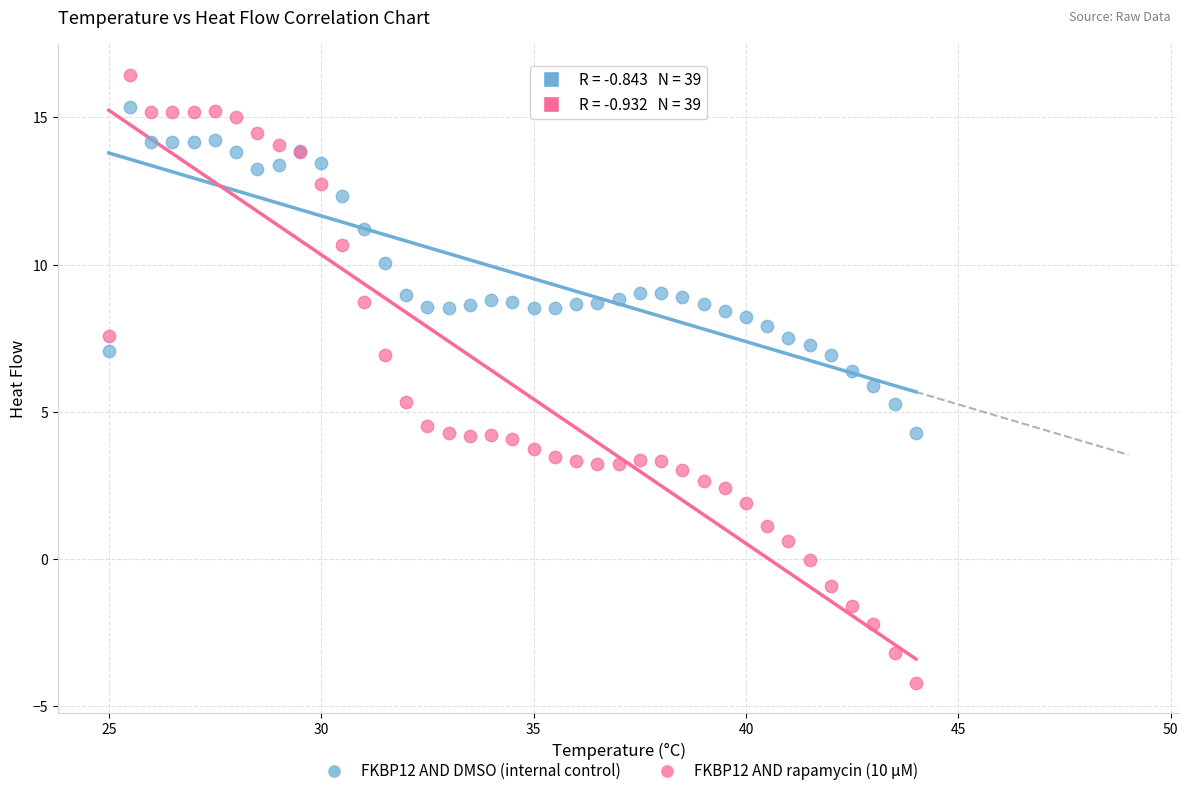

What are all the series names shown in the legend?

FKBP12 AND DMSO (internal control), FKBP12 AND rapamycin (10 μM)